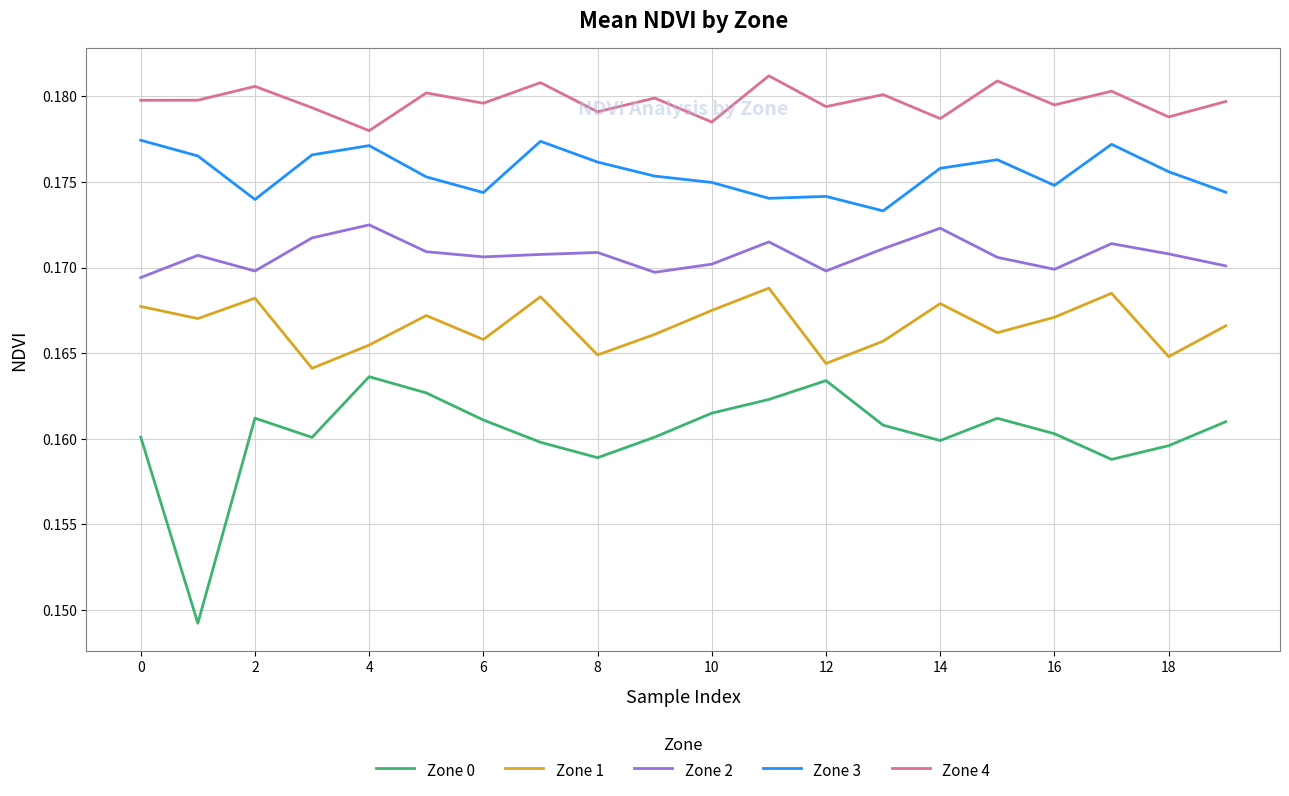

Rank the series by their maximum value, from lowest to highest.

Zone 0, Zone 1, Zone 2, Zone 3, Zone 4